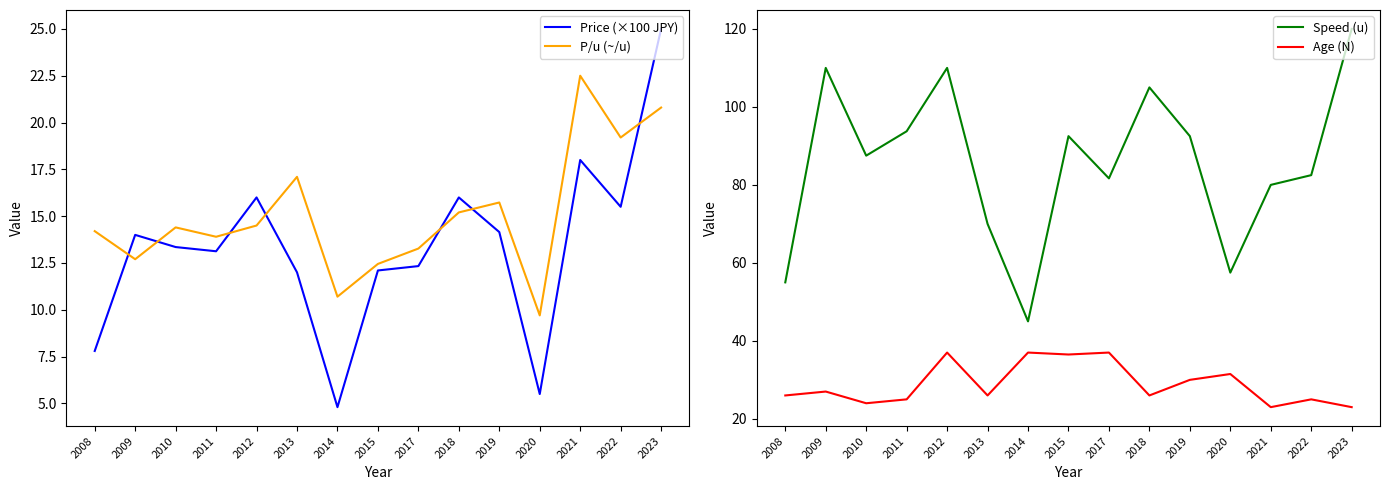

Does the chart have visible grid lines?

No